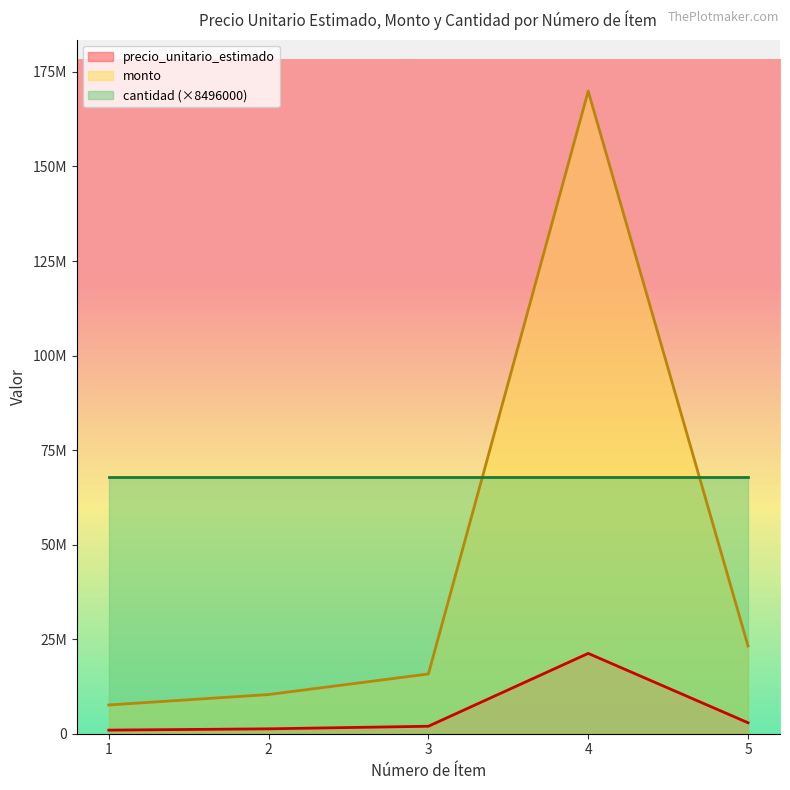

True or false: monto and precio_unitario_estimado cross at least once.

False